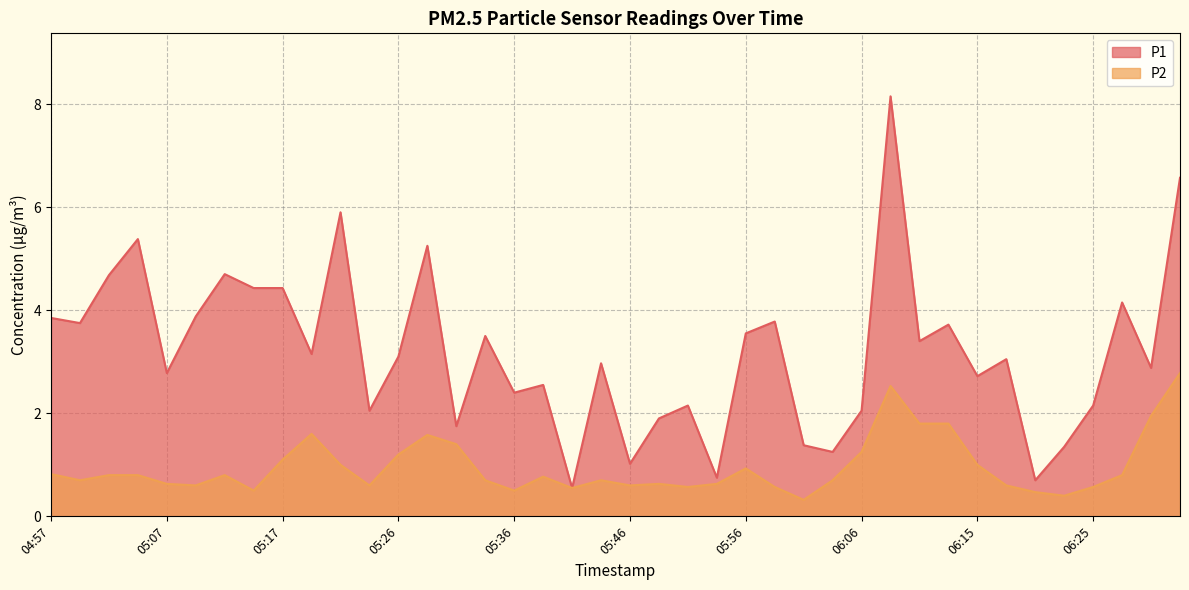

What is the sum of all P2 values?

38.2